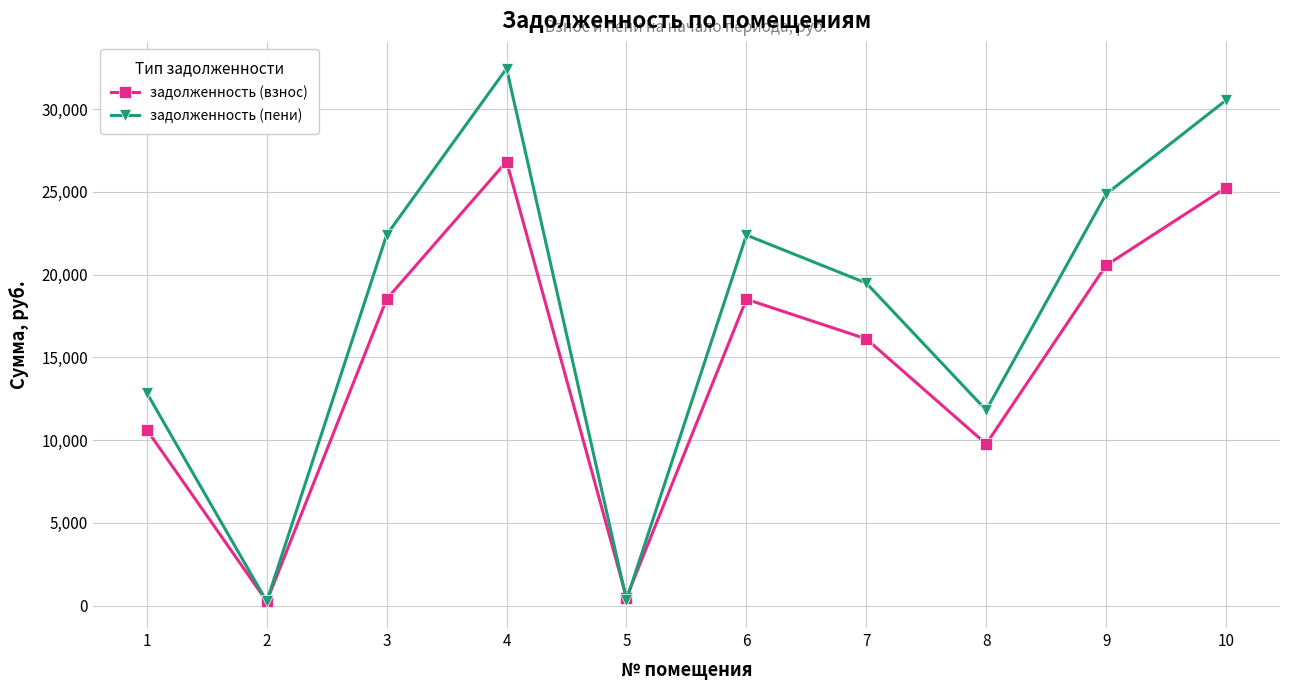

What is the greatest value displayed?

32451.8